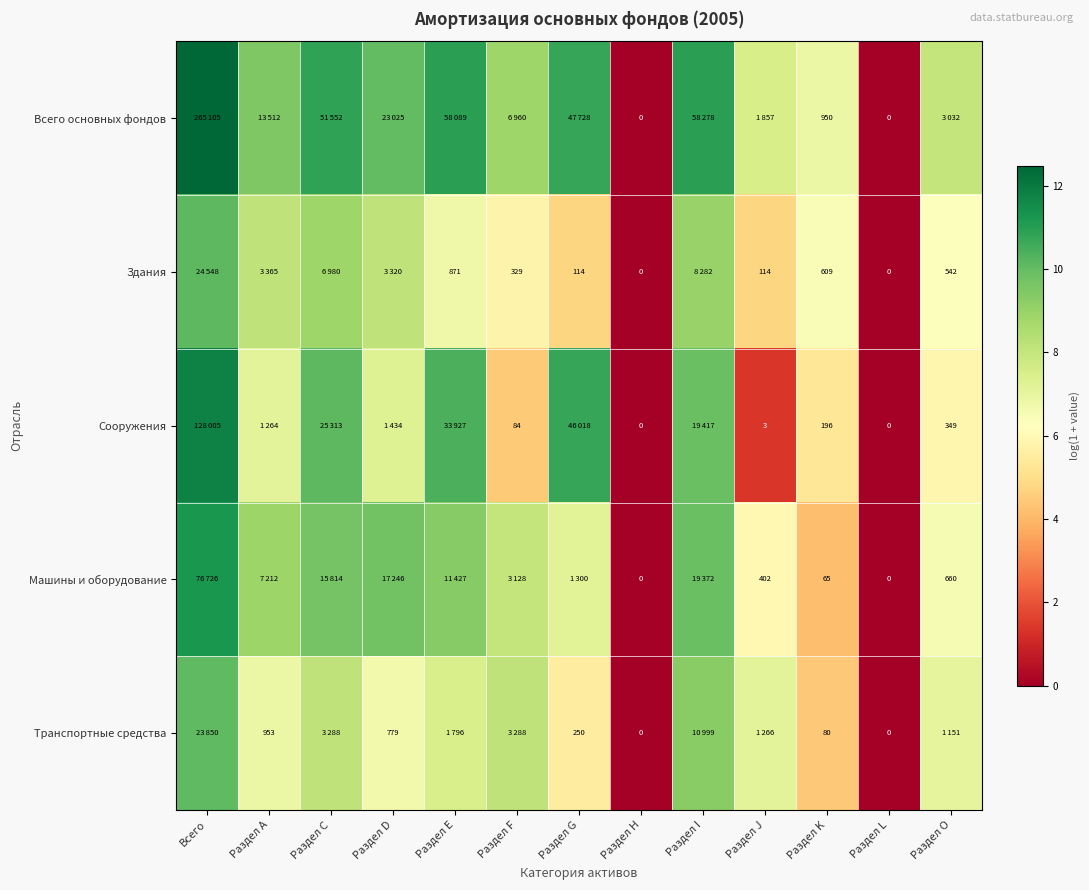

At how many categories does at least one series exceed 7?

10